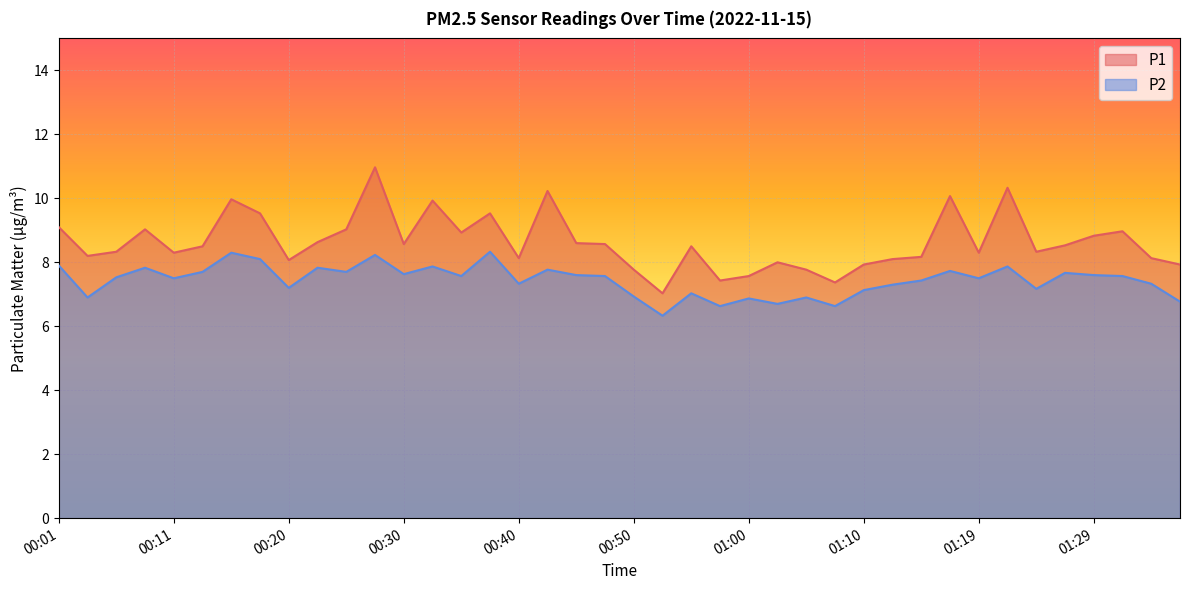

True or false: P2 and P1 cross at least once.

False